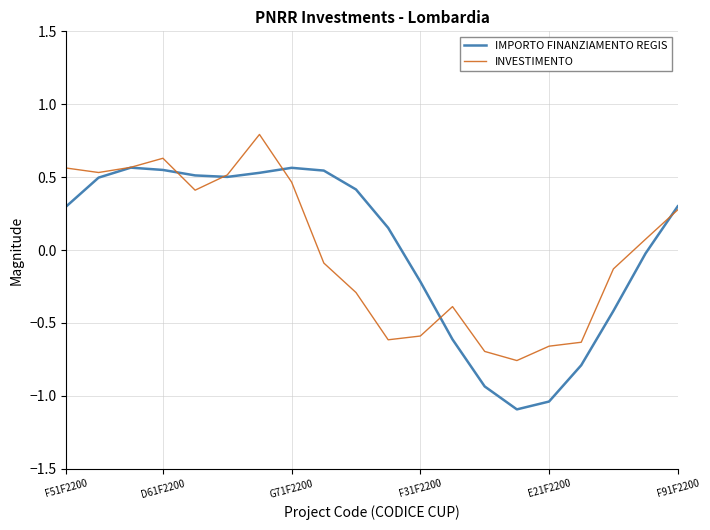

What is the maximum value shown in the chart?

0.8